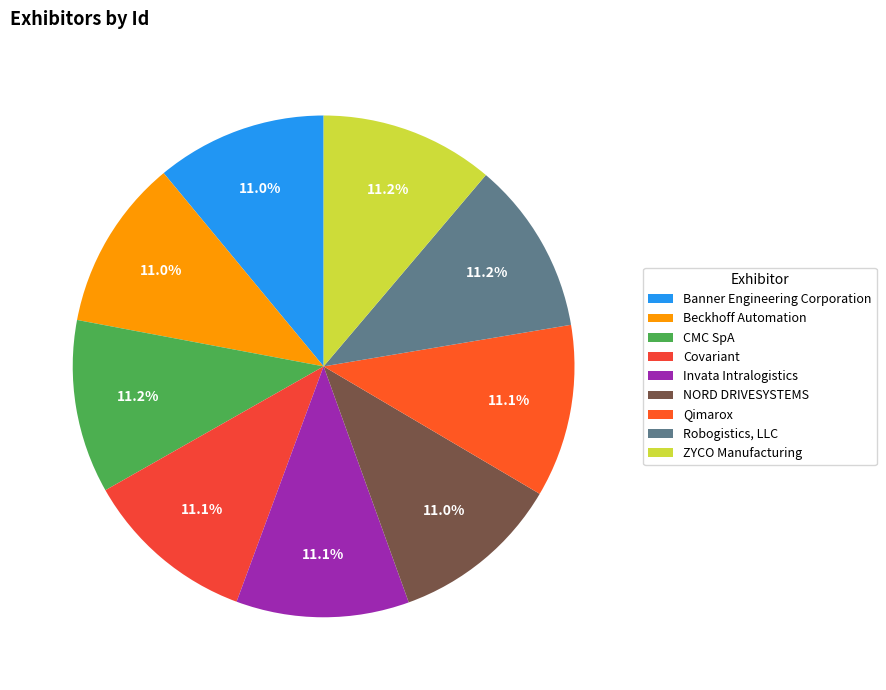

Does any single category account for the majority?

No